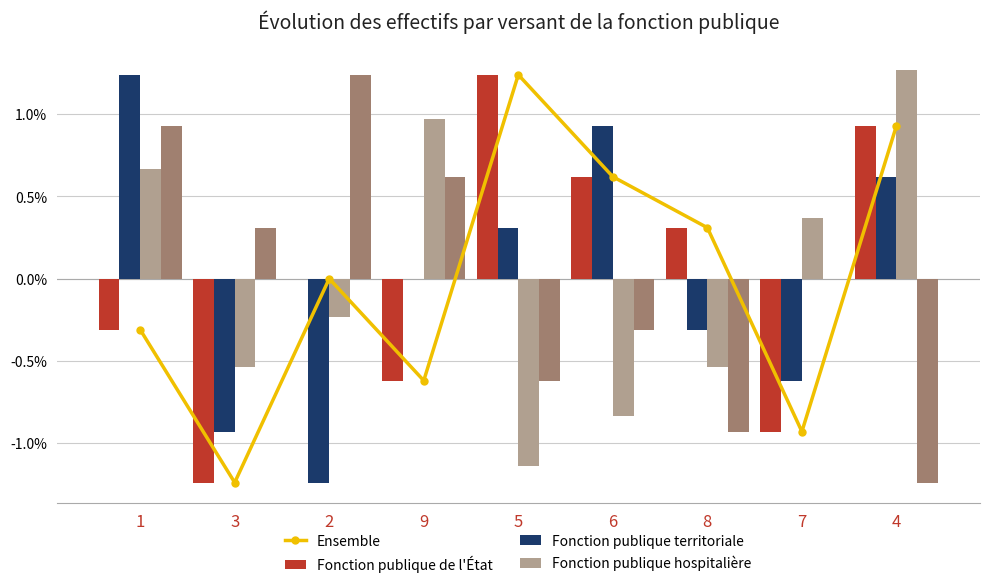

At which label does Fonction publique hospitalière first exceed 0?

1